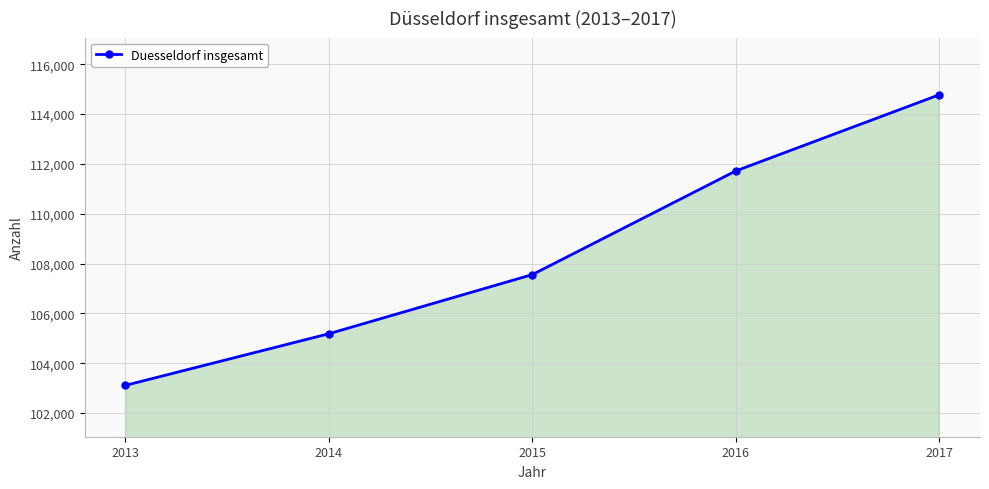

Reading left to right, extract all data points from this chart.

2013=103110	2014=105183	2015=107558	2016=111720	2017=114778